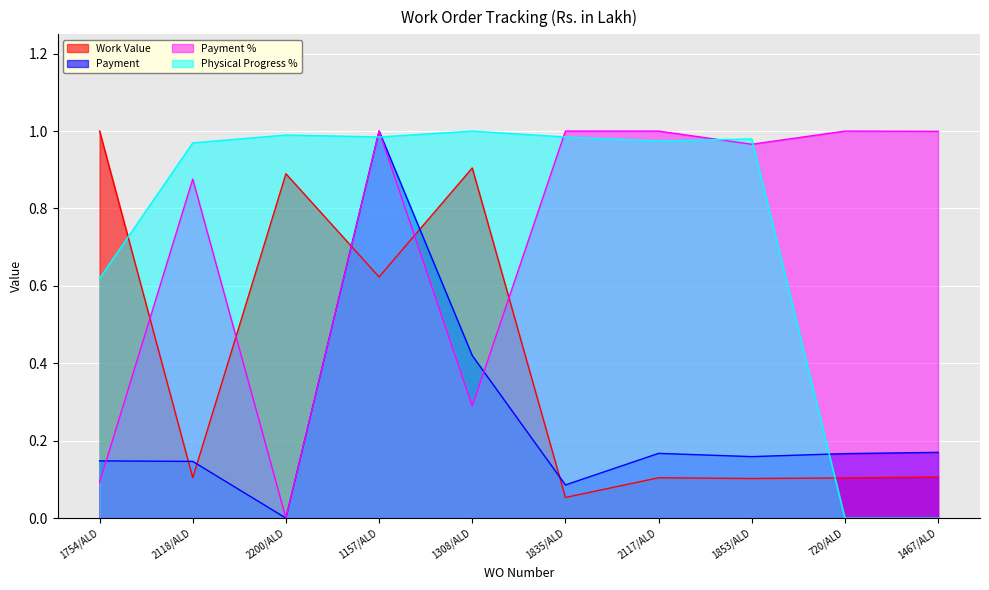

Which series has the largest range (max minus min)?

Payment